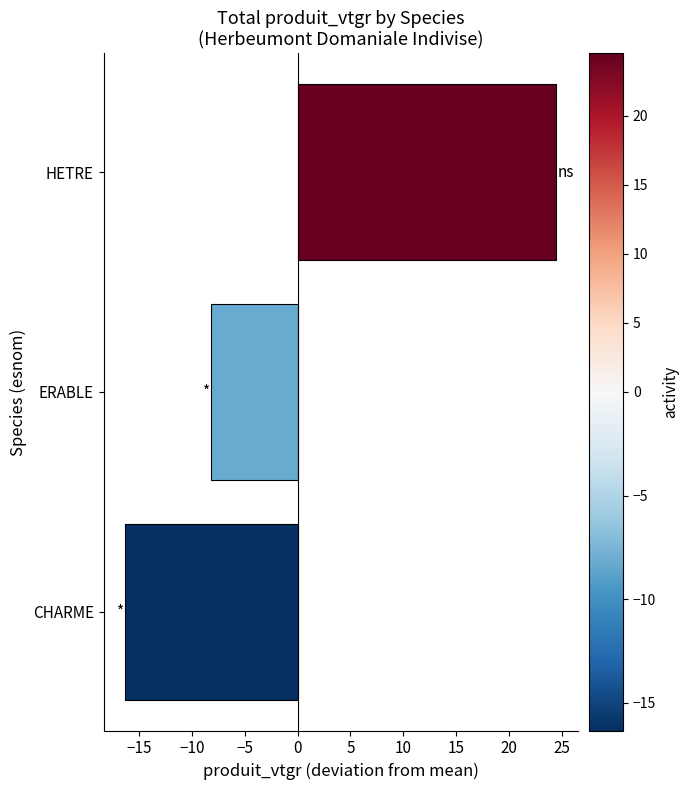

Is it true that the value at CHARME is -22.7?

False